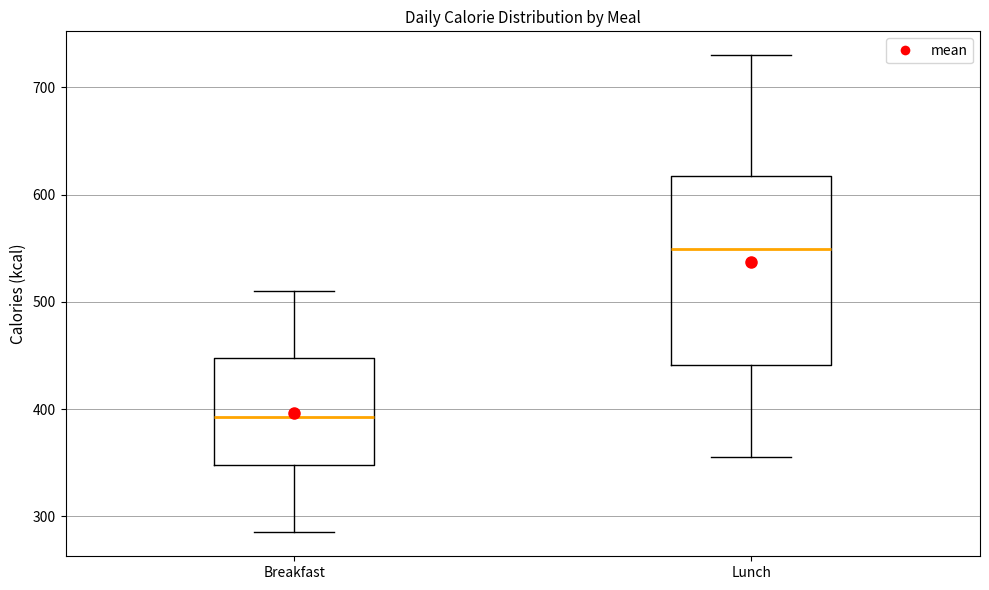

Which box's median line is the highest?

Lunch